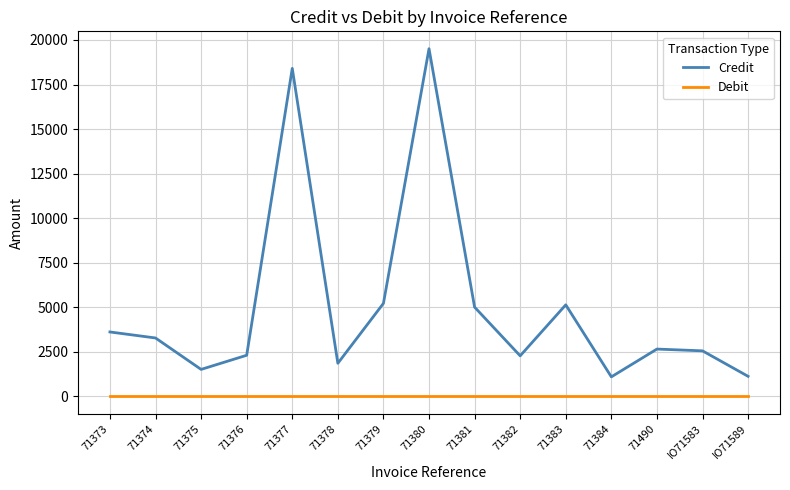

How many categories are shown in the chart?

15